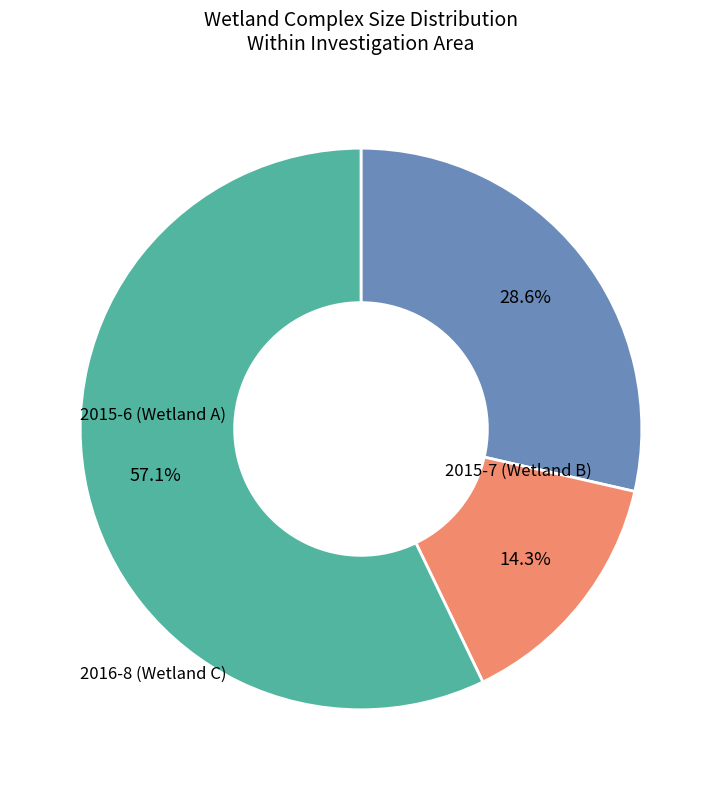

To the nearest percent, what percentage of the pie is 2016-8 (Wetland C)?

57%